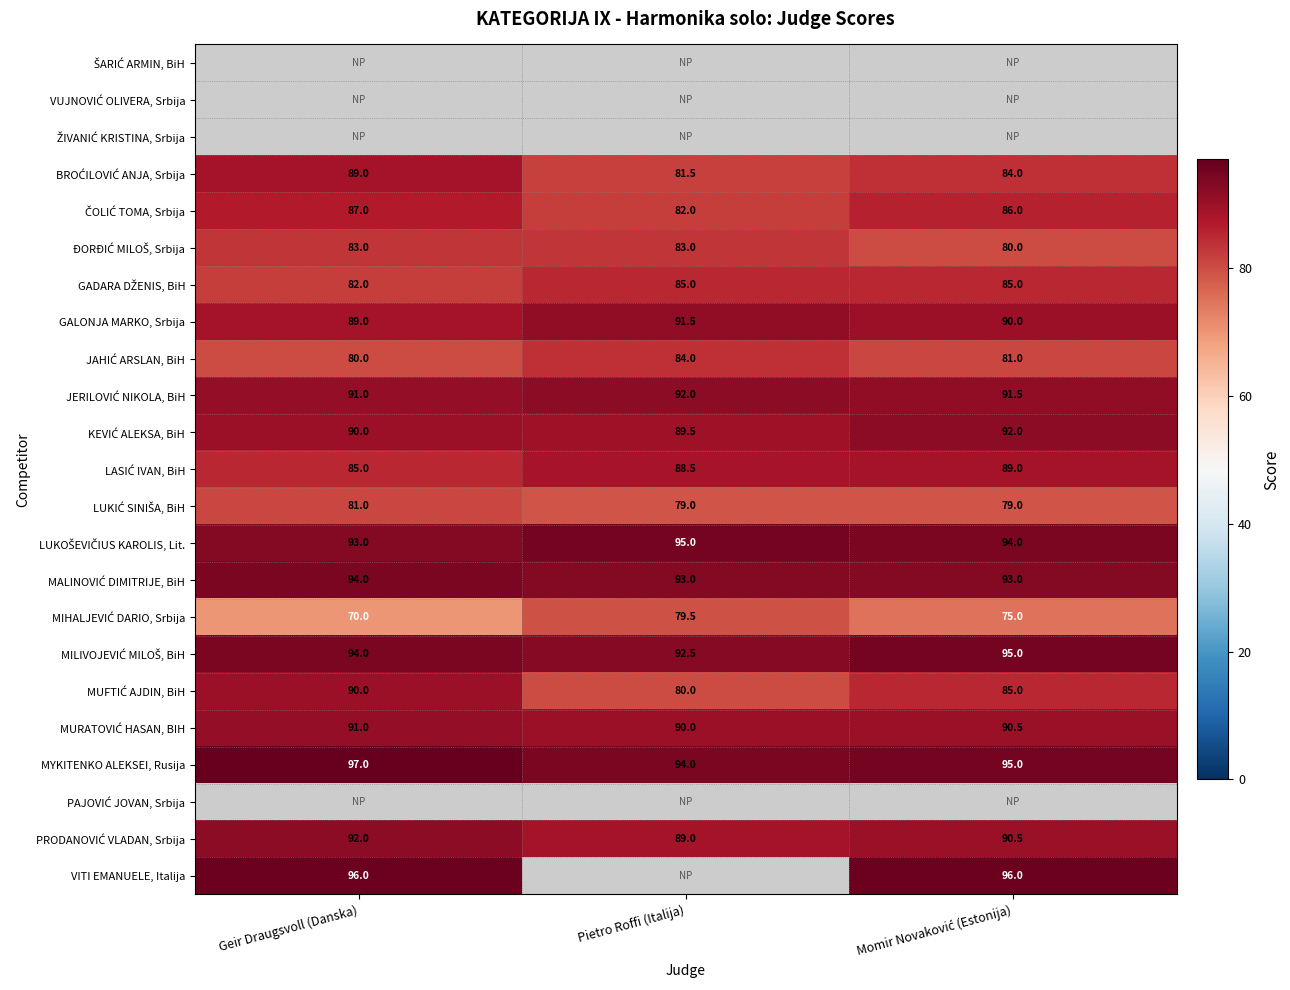

True or false: MYKITENKO ALEKSEI, Rusija has a value of 94.0 at Pietro Roffi (Italija).

True